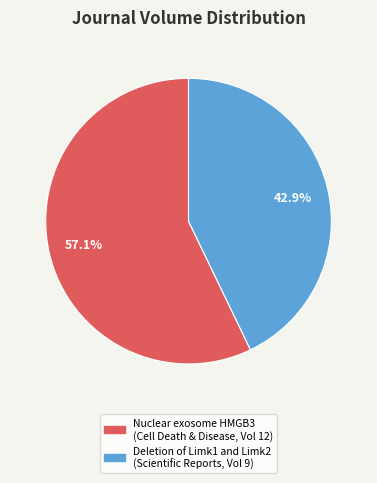

Is there any slice that represents more than half of the pie?

Yes